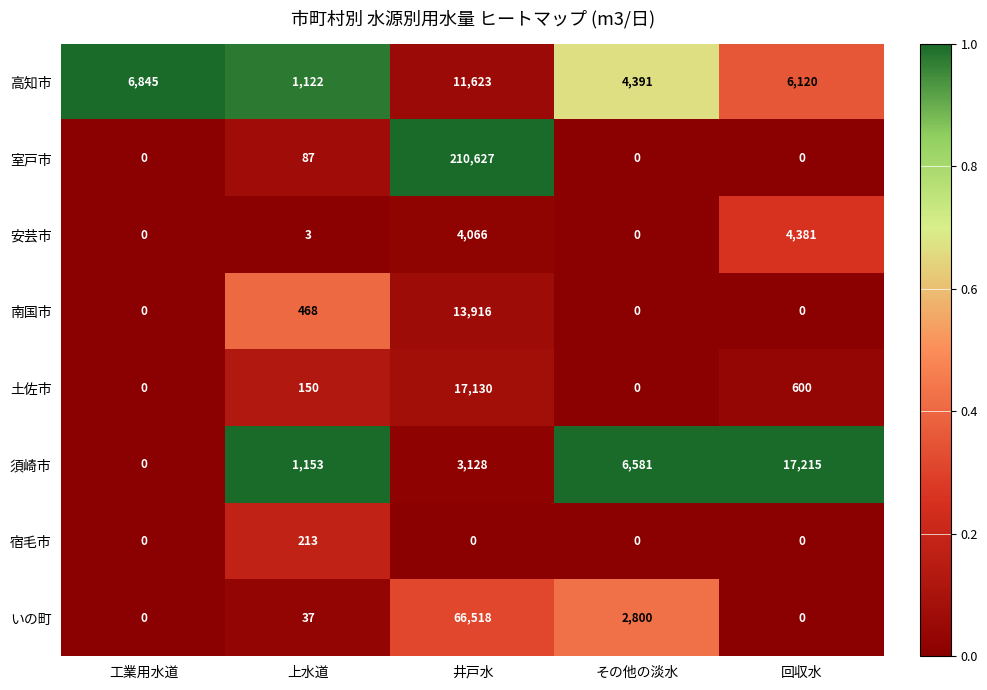

Where is 土佐市 nearest to the value 8565?

回収水